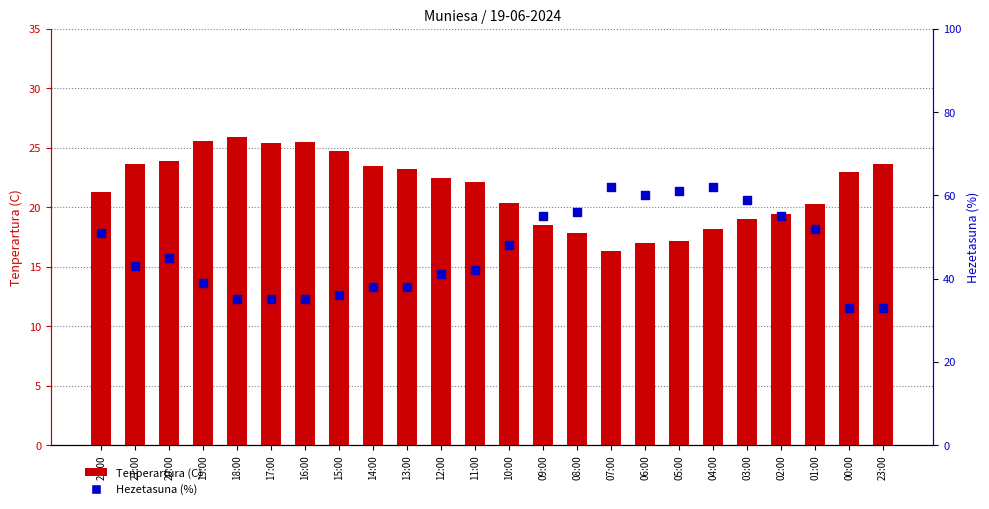

Which series has the largest total across all categories?

Hezetasuna (%)